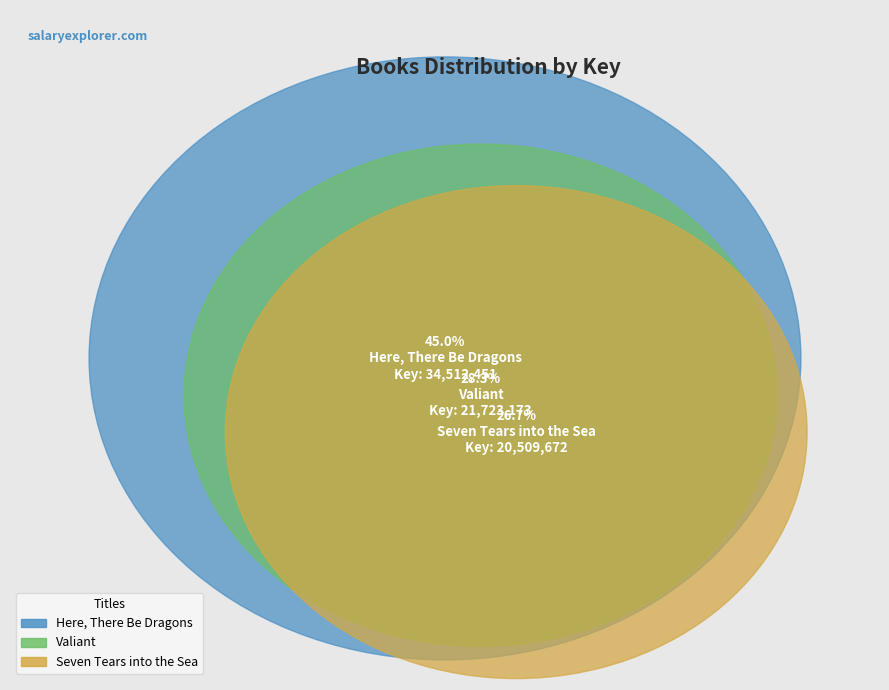

Does Here, There Be Dragons represent more than half of the total?

No